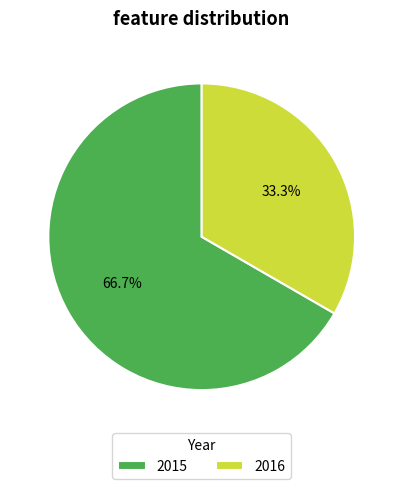

To the nearest percent, what portion does 2015 represent?

67%